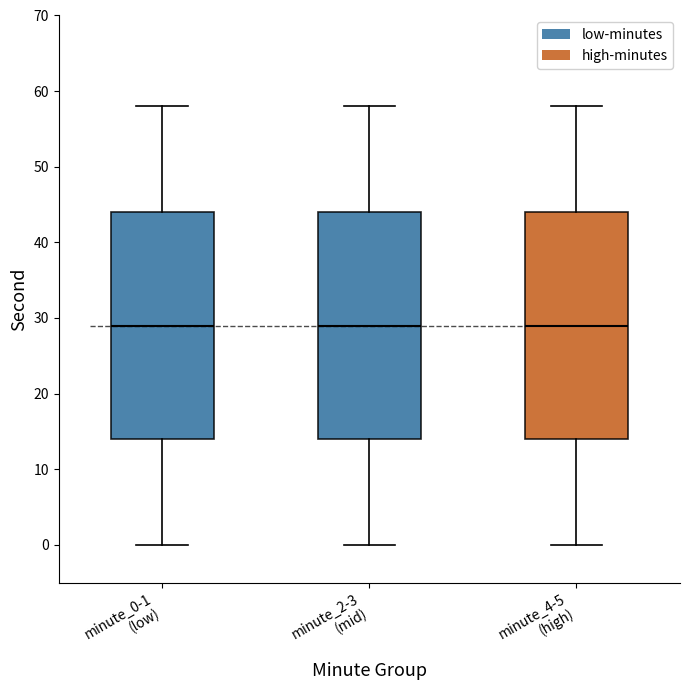

Reading left to right, read every box against the y-axis: the position of its median line, the range the box covers, and the ends of its whiskers. The values are not printed on the chart, so give them approximately, as read against the axis.

minute_0-1 (low): median 29, box 14 to 44, whiskers 0 to 58
minute_2-3 (mid): median 29, box 14 to 44, whiskers 0 to 58
minute_4-5 (high): median 29, box 14 to 44, whiskers 0 to 58